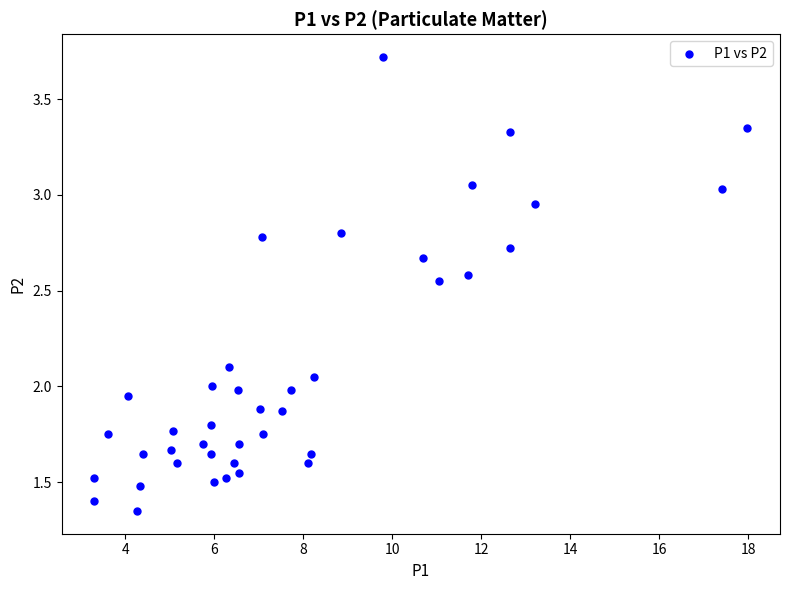

What is the range of Y values (max minus min)?

2.4